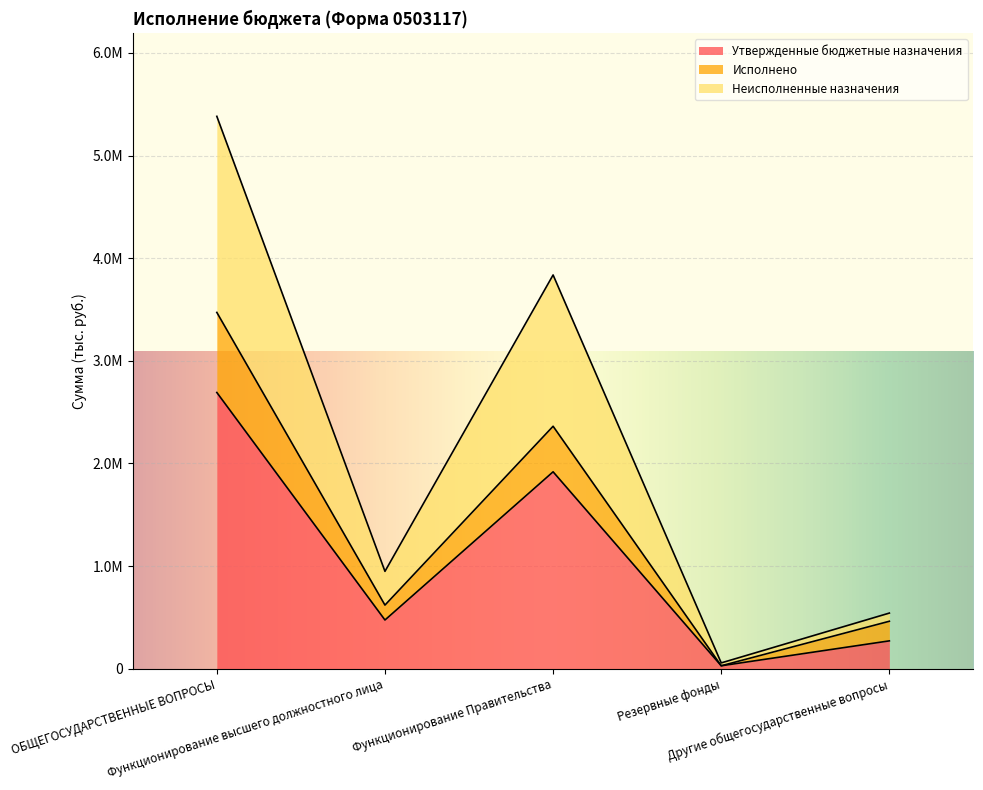

At which category does the chart reach its peak across all series?

ОБЩЕГОСУДАРСТВЕННЫЕ ВОПРОСЫ